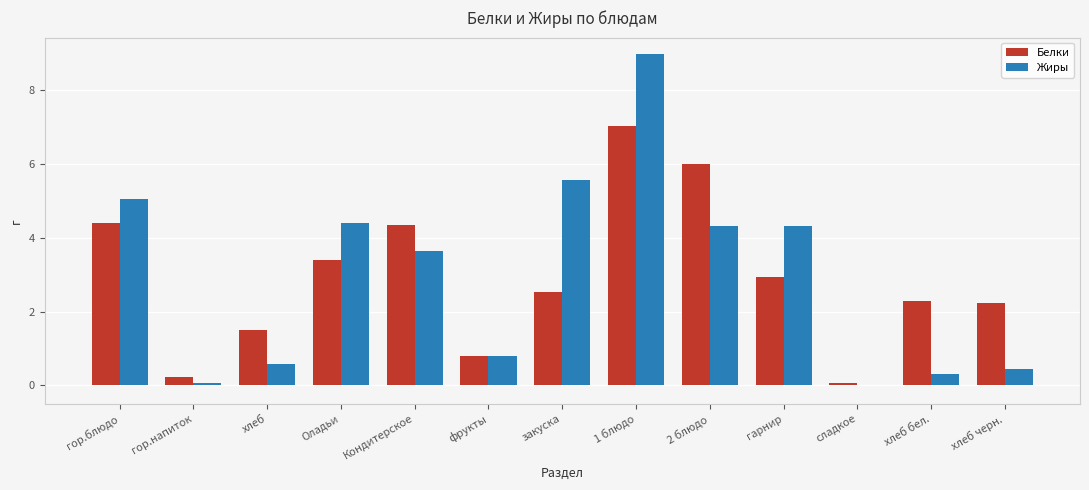

At which category is the sum across all series the highest?

1 блюдо